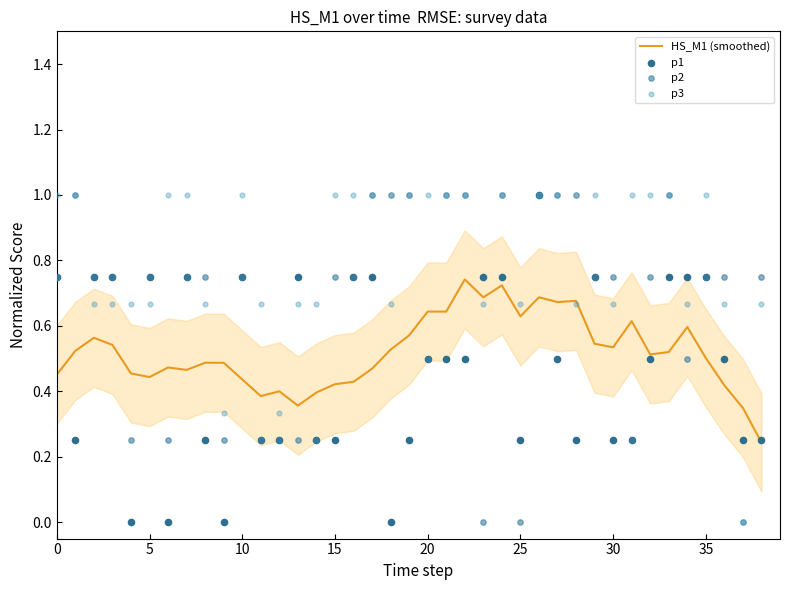

Which series has the largest Y range (max minus min)?

p1